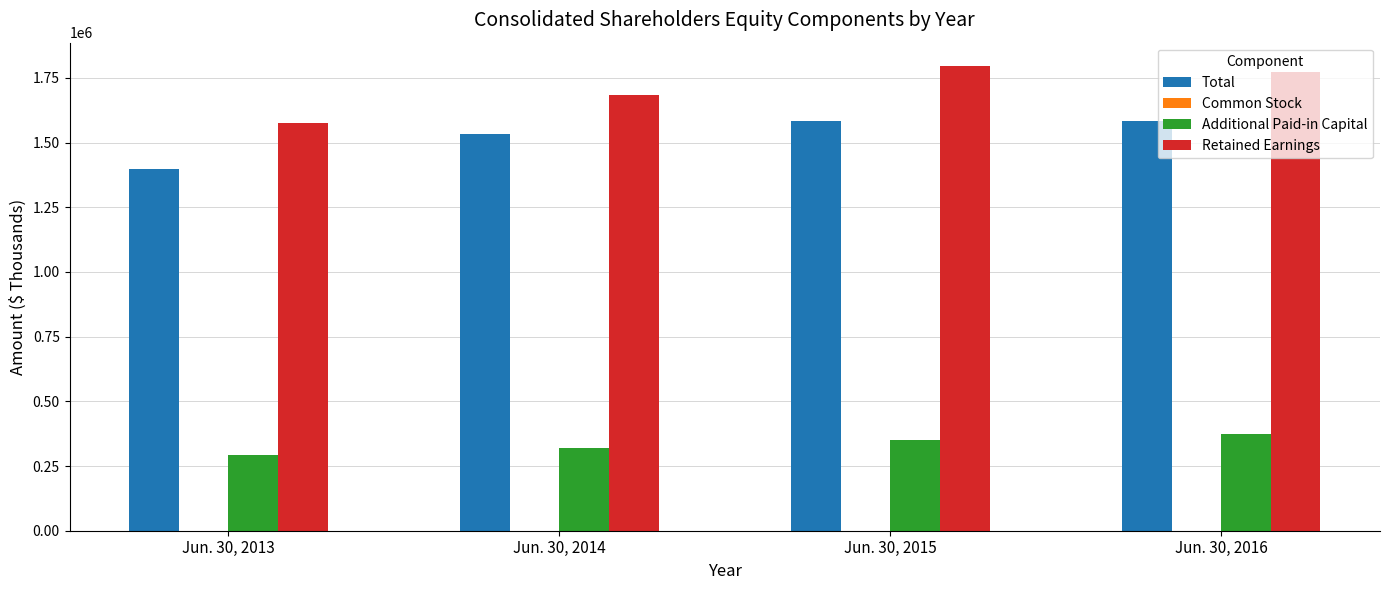

The value of Additional Paid-in Capital at Jun. 30, 2014 is 537835. True or false?

False